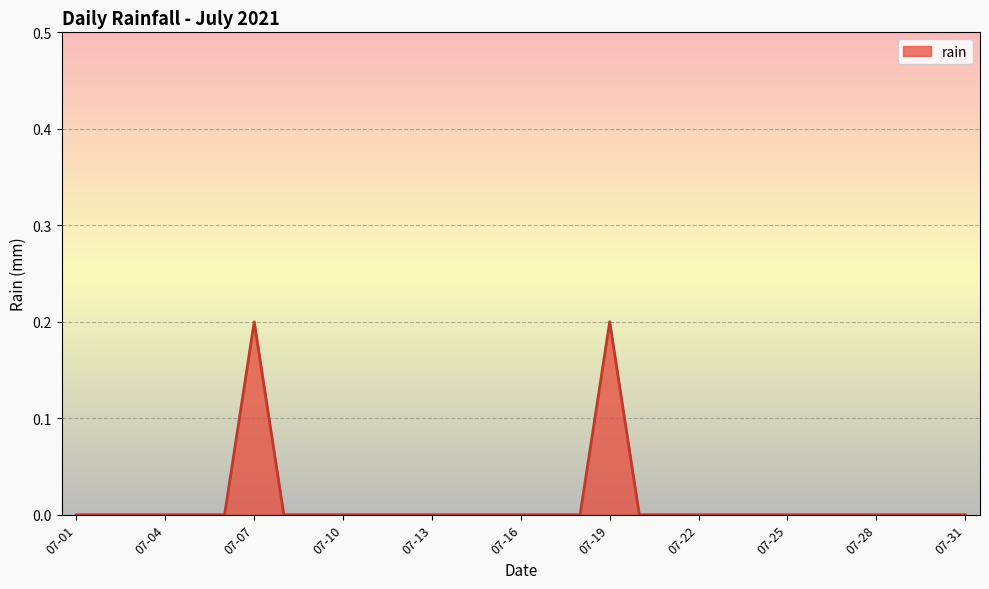

The chart shows a value of 0.0 at 07-13. True or false?

True